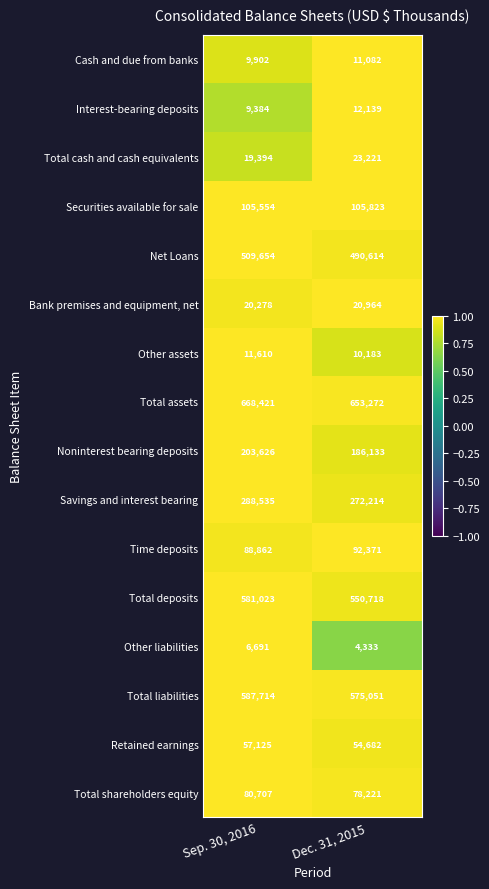

How many data points in Noninterest bearing deposits are less than 203626?

1